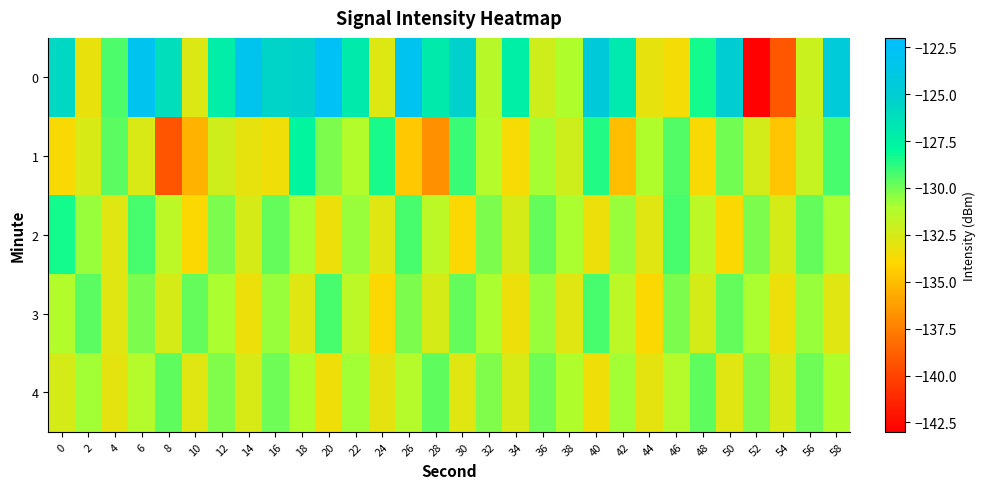

Reading right to left, what are all the values shown in this chart?

0: 58=-124.5	56=-132.1	54=-139.2	52=-142.9	50=-124.9	48=-128.4	46=-133.6	44=-133.1	42=-126.9	40=-124.4	38=-131.1	36=-132.2	34=-127.3	32=-131.4	30=-125.3	28=-127.0	26=-123.0	24=-132.8	22=-127.0	20=-122.6	18=-125.3	16=-125.4	14=-123.2	12=-127.2	10=-132.7	8=-126.1	6=-123.0	4=-129.4	2=-133.2	0=-125.8
1: 58=-129.2	56=-131.9	54=-134.7	52=-132.3	50=-130.0	48=-133.8	46=-129.5	44=-131.1	42=-134.9	40=-128.6	38=-132.2	36=-130.9	34=-133.7	32=-131.3	30=-129.0	28=-136.8	26=-134.6	24=-128.5	22=-131.2	20=-130.1	18=-127.7	16=-133.4	14=-133.1	12=-132.2	10=-135.4	8=-139.2	6=-132.7	4=-129.6	2=-132.5	0=-133.8
2: 58=-131.0	56=-129.8	54=-132.5	52=-130.1	50=-133.9	48=-131.6	46=-129.2	44=-132.9	42=-130.7	40=-133.3	38=-131.0	36=-129.8	34=-132.5	32=-130.1	30=-133.9	28=-131.6	26=-129.2	24=-132.9	22=-130.7	20=-133.3	18=-131.0	16=-129.8	14=-132.5	12=-130.1	10=-133.9	8=-131.6	6=-129.2	4=-132.9	2=-130.7	0=-128.3
3: 58=-132.9	56=-130.7	54=-133.3	52=-131.0	50=-129.8	48=-132.5	46=-130.1	44=-133.9	42=-131.6	40=-129.2	38=-132.9	36=-130.7	34=-133.3	32=-131.0	30=-129.8	28=-132.5	26=-130.1	24=-133.9	22=-131.6	20=-129.2	18=-132.9	16=-130.7	14=-133.3	12=-131.0	10=-129.8	8=-132.5	6=-130.1	4=-132.9	2=-129.6	0=-131.2
4: 58=-131.1	56=-129.9	54=-132.6	52=-130.2	50=-132.9	48=-129.7	46=-131.3	44=-133.0	42=-130.8	40=-133.5	38=-131.1	36=-129.9	34=-132.6	32=-130.2	30=-132.9	28=-129.7	26=-131.3	24=-133.0	22=-130.8	20=-133.5	18=-131.1	16=-129.9	14=-132.6	12=-130.2	10=-132.9	8=-129.7	6=-131.3	4=-133.0	2=-130.8	0=-132.5